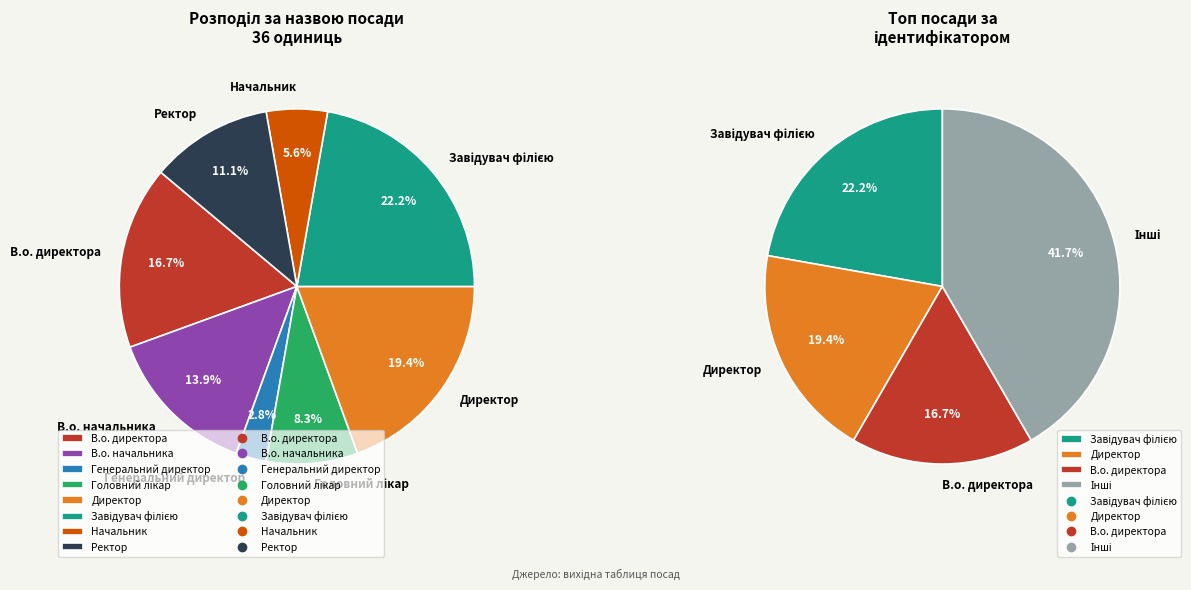

Which slice is the smallest?

Генеральний директор